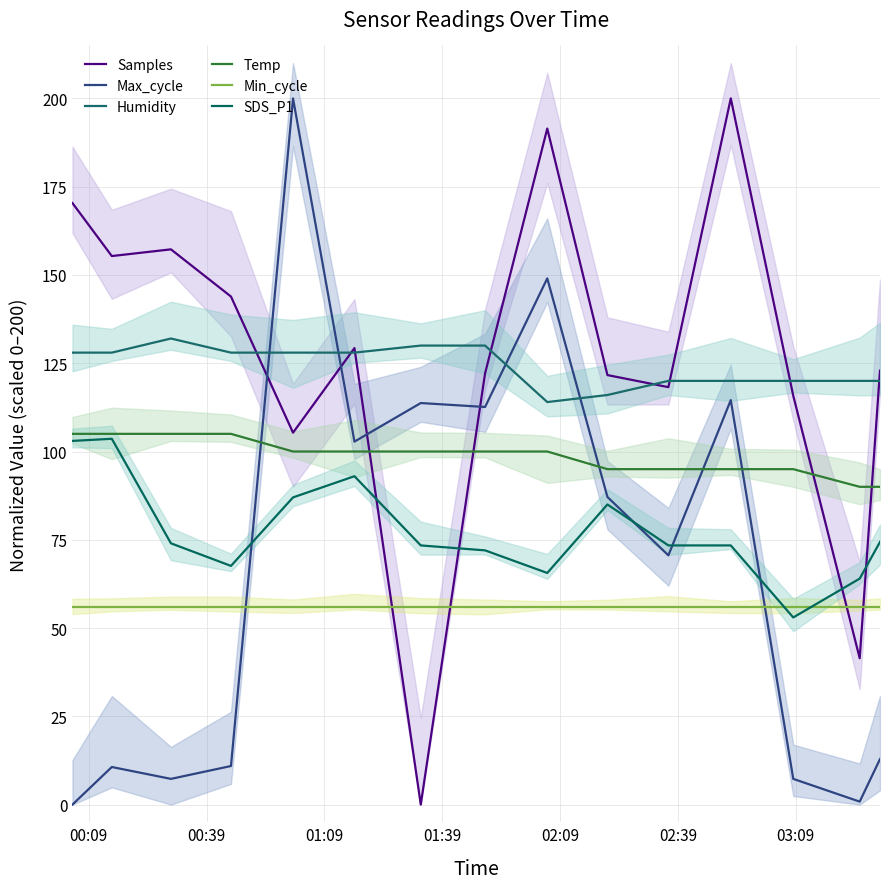

Reading left to right, extract all data points from this chart.

Samples: 170.4	155.4	157.3	143.9	105.3	129.3	0.0	122.1	191.5	121.6	118.2	200.0	115.8	41.5	122.9
Max_cycle: 0.0	10.6	7.3	10.9	200.0	102.8	113.7	112.6	149.0	87.1	70.6	114.6	7.3	0.8	12.9
Humidity: 128.0	128.0	132.0	128.0	128.0	128.0	130.0	130.0	114.0	116.0	120.0	120.0	120.0	120.0	120.0
Temp: 105.0	105.0	105.0	105.0	100.0	100.0	100.0	100.0	100.0	95.0	95.0	95.0	95.0	90.0	90.0
Min_cycle: 56.0	56.0	56.0	56.0	56.0	56.0	56.0	56.0	56.0	56.0	56.0	56.0	56.0	56.0	56.0
SDS_P1: 103.0	103.6	74.0	67.6	87.0	93.0	73.4	72.0	65.6	85.0	73.4	73.4	53.0	64.0	74.4